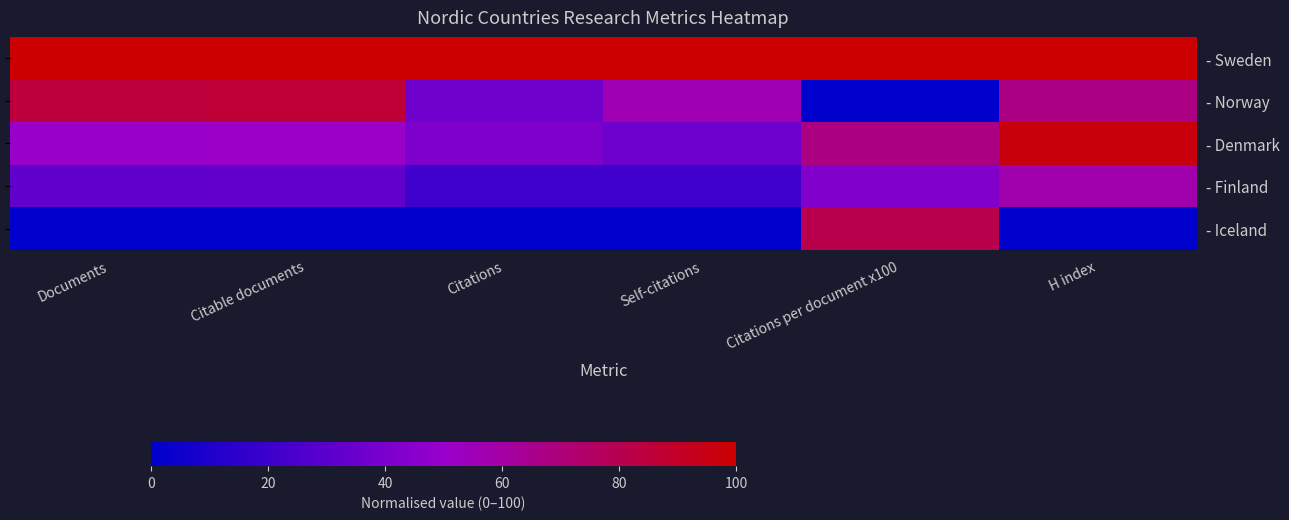

Which series changed the most between Citable documents and Self-citations?

- Norway